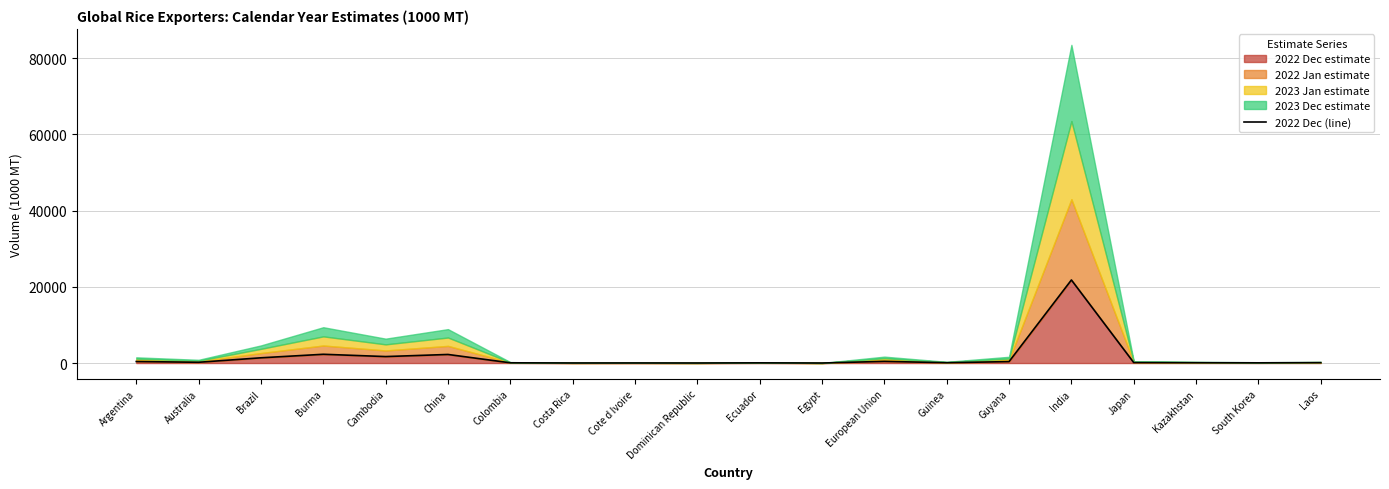

Which has a higher value, Cote d Ivoire or Cambodia?

Cambodia